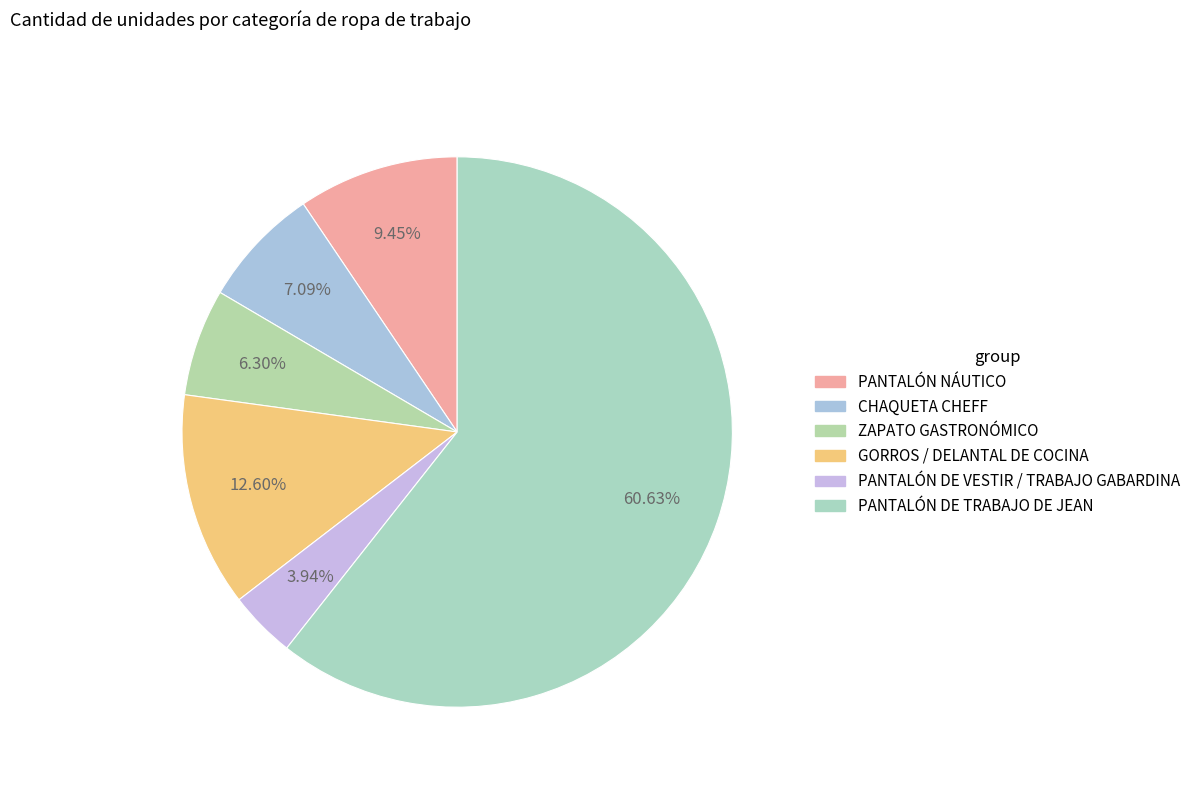

Which category has the smallest portion of the pie?

PANTALÓN DE VESTIR / TRABAJO GABARDINA